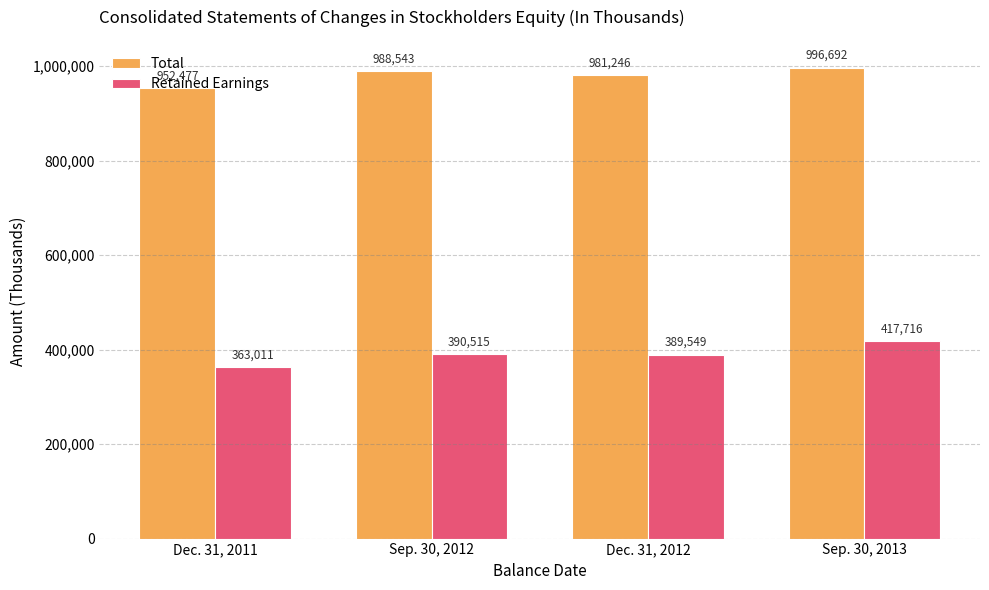

At which category does the chart reach its peak across all series?

Sep. 30, 2013